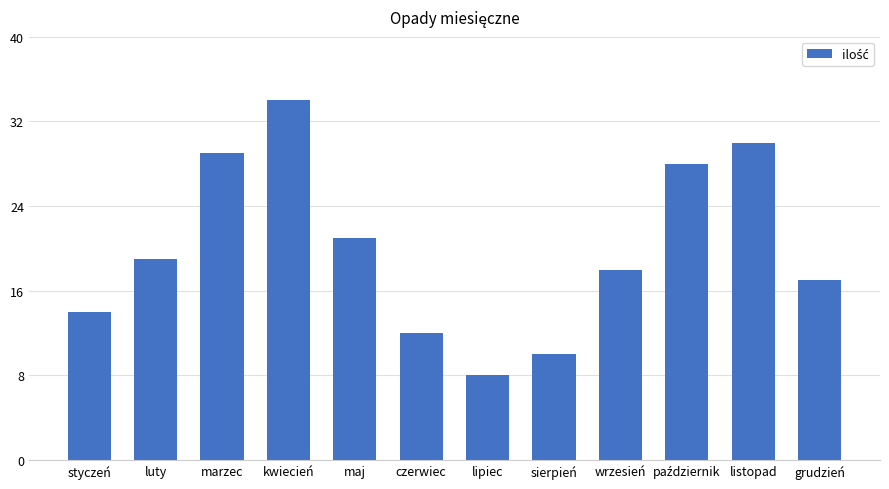

Reading left to right, extract all data points from this chart.

14	19	29	34	21	12	8	10	18	28	30	17